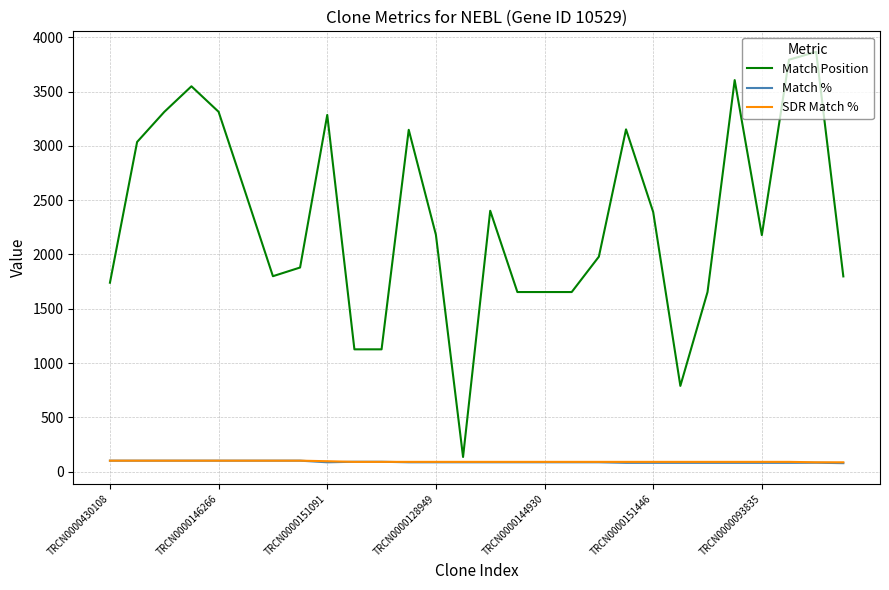

What is the maximum value shown in the chart?

3867